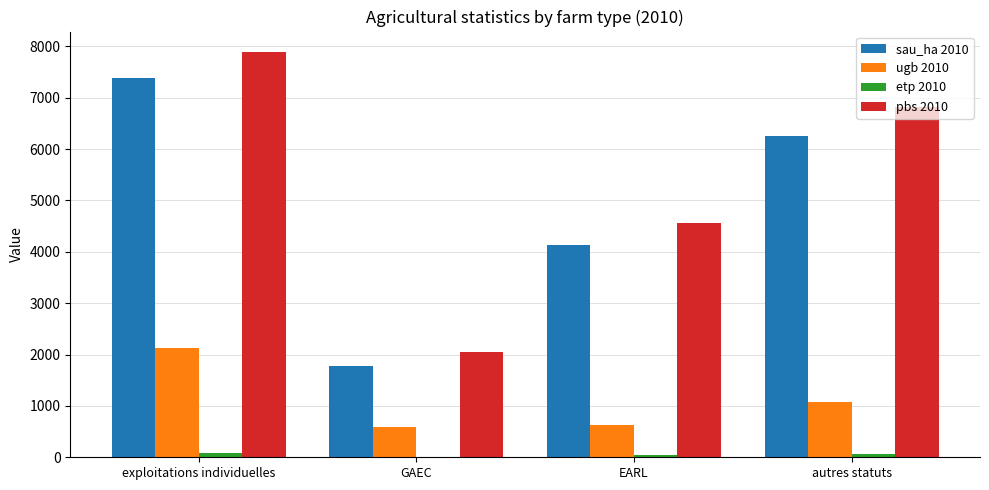

Are the bars horizontal?

No